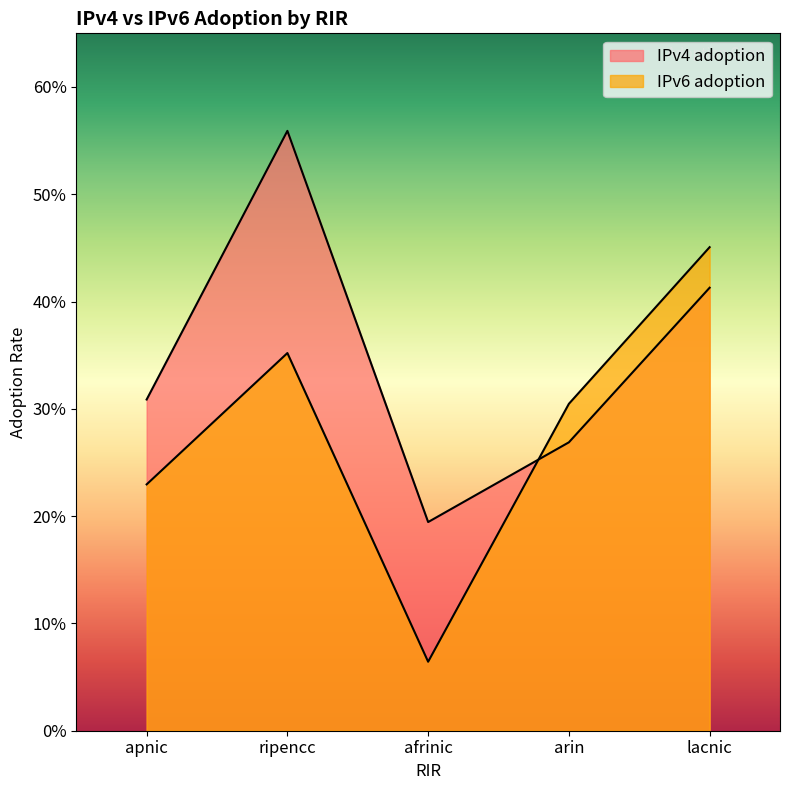

What is the maximum value shown in the chart?

0.6